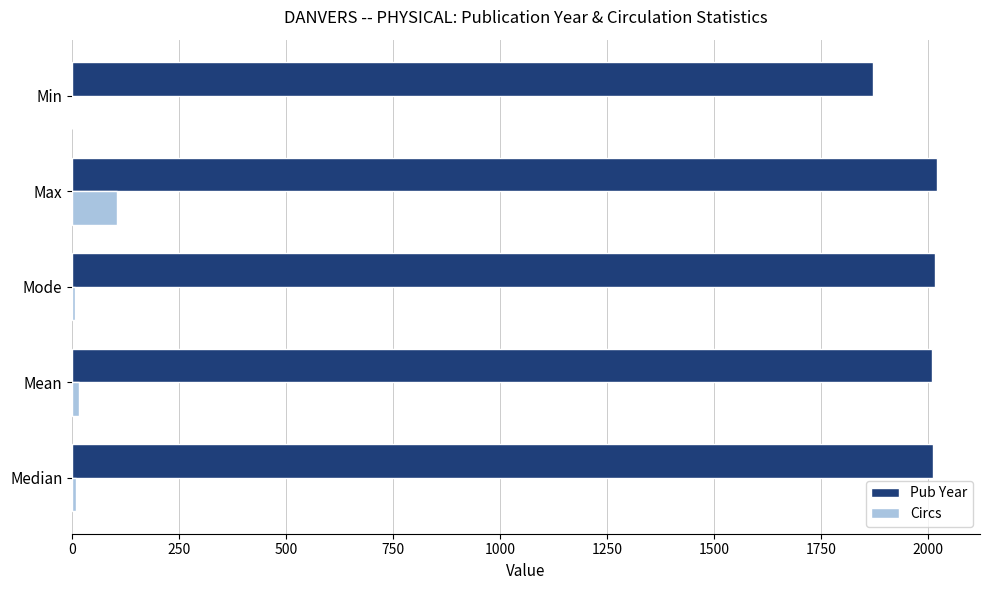

What is the greatest value displayed?

2020